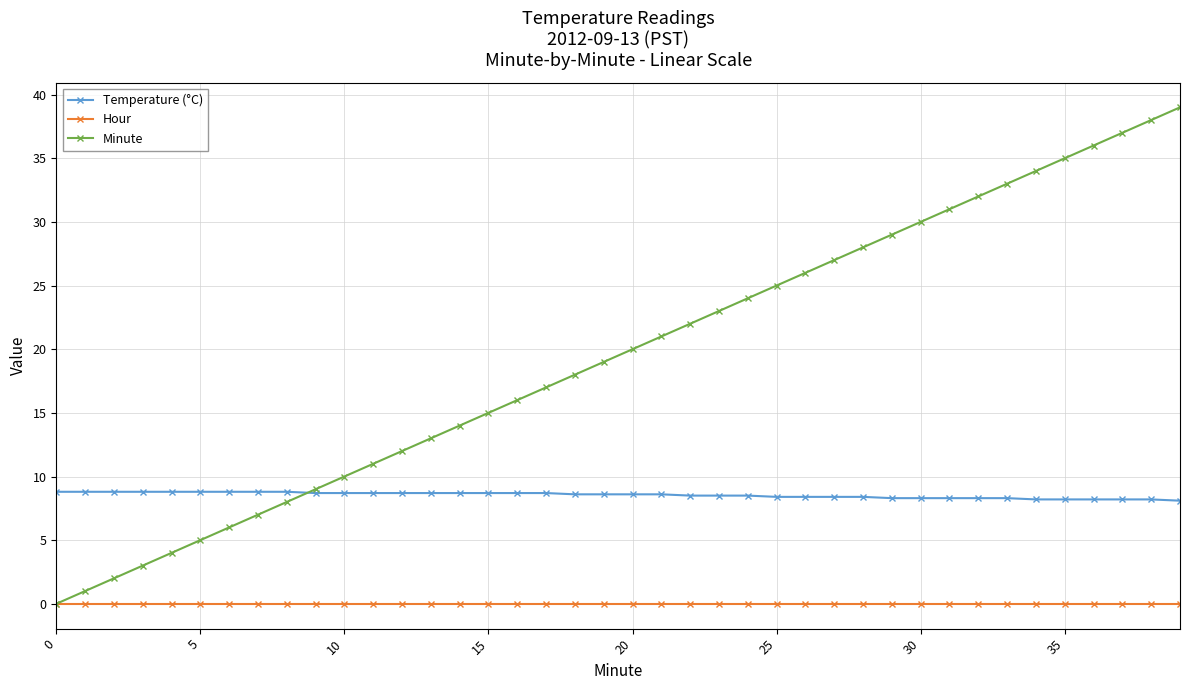

Which series has the largest range (max minus min)?

Minute